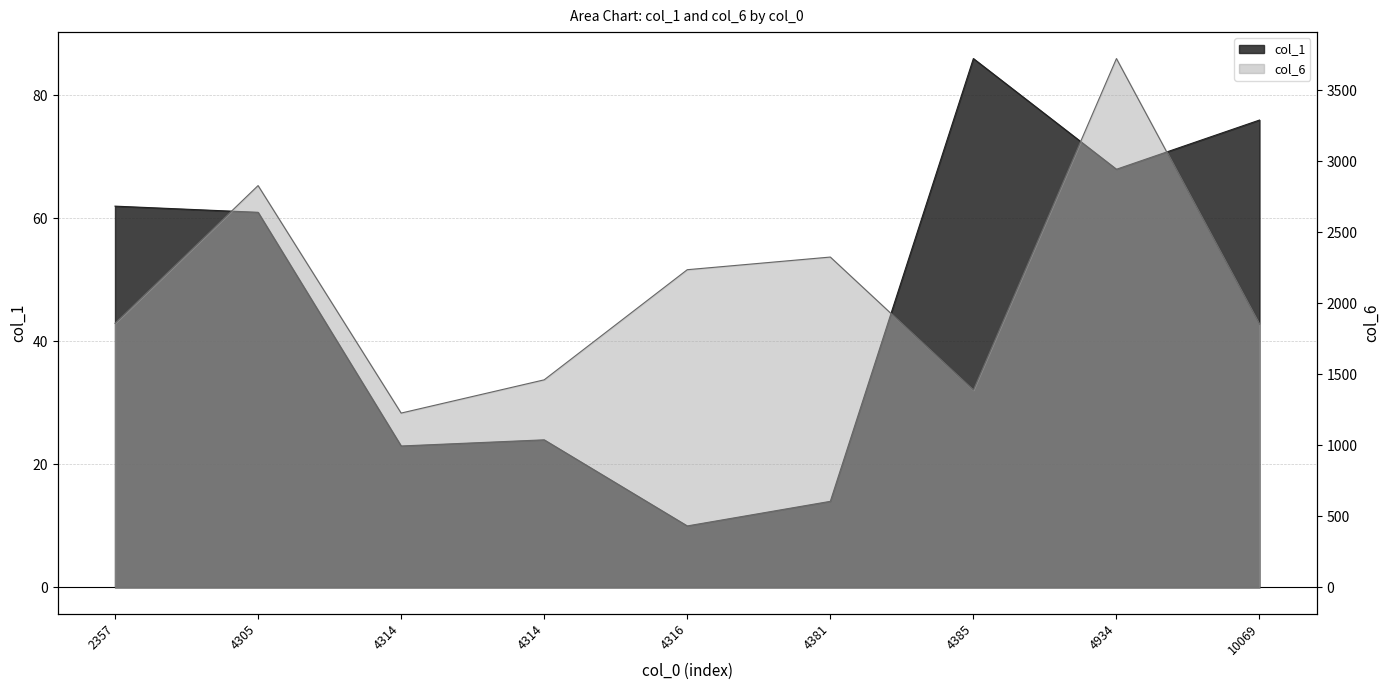

True or false: col_1 and col_6 cross at least once.

False